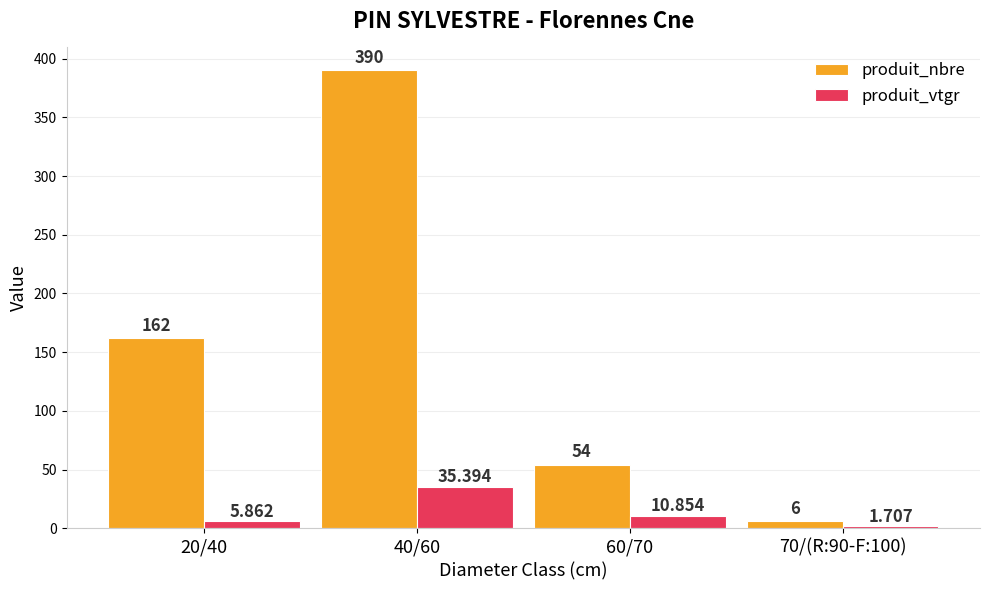

True or false: produit_nbre has a value of 390.0 at 40/60.

True